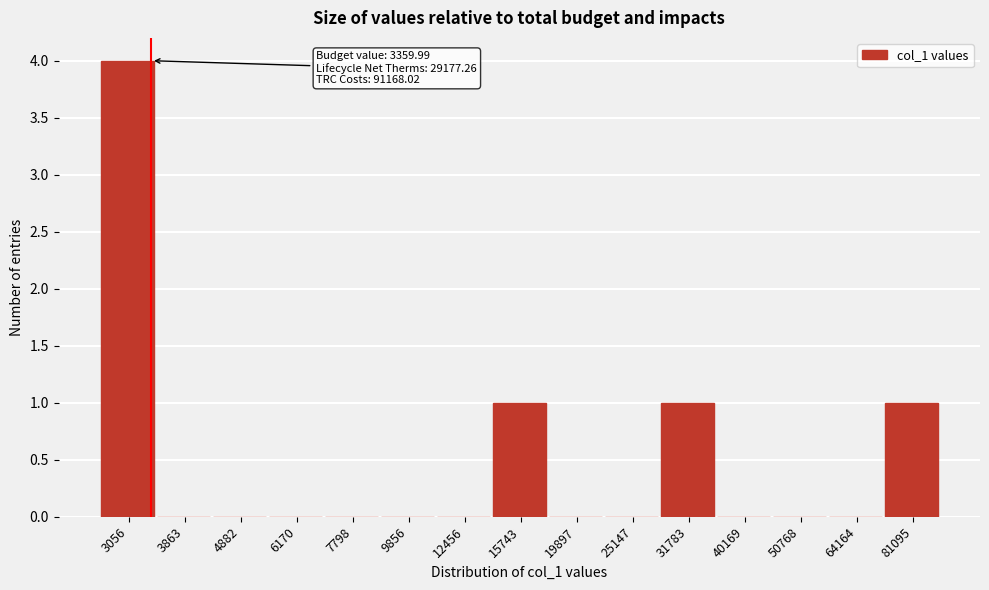

Reading right to left, what are all the values shown in this chart?

81095=1	64164=0	50768=0	40169=0	31783=1	25147=0	19897=0	15743=1	12456=0	9856=0	7798=0	6170=0	4882=0	3863=0	3056=4